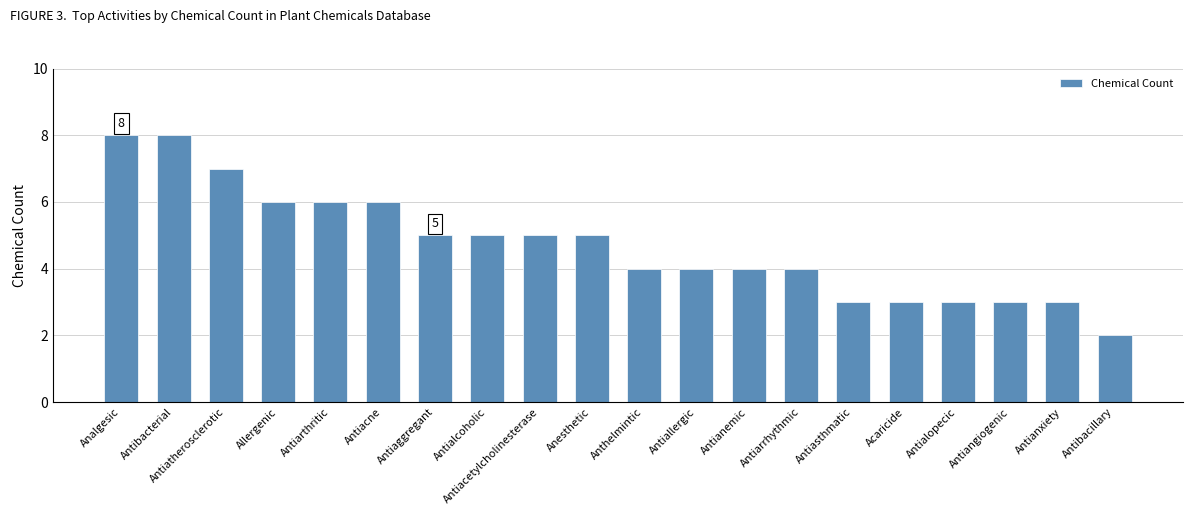

How many distinct data groups are displayed?

1